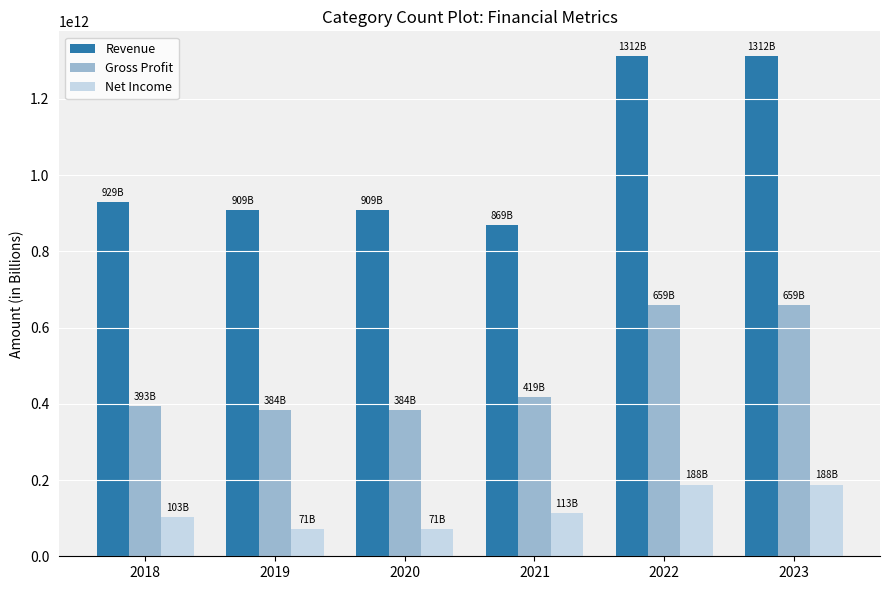

What is the smallest value displayed?

70650000000